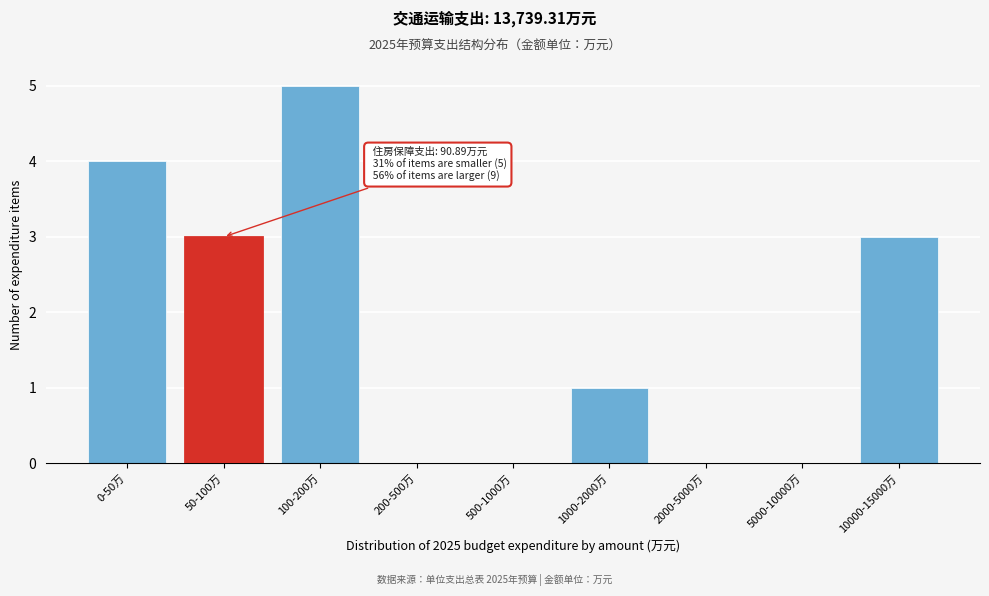

Reading right to left, what are all the values shown in this chart?

10000-15000万=3	5000-10000万=0	2000-5000万=0	1000-2000万=1	500-1000万=0	200-500万=0	100-200万=5	50-100万=3	0-50万=4